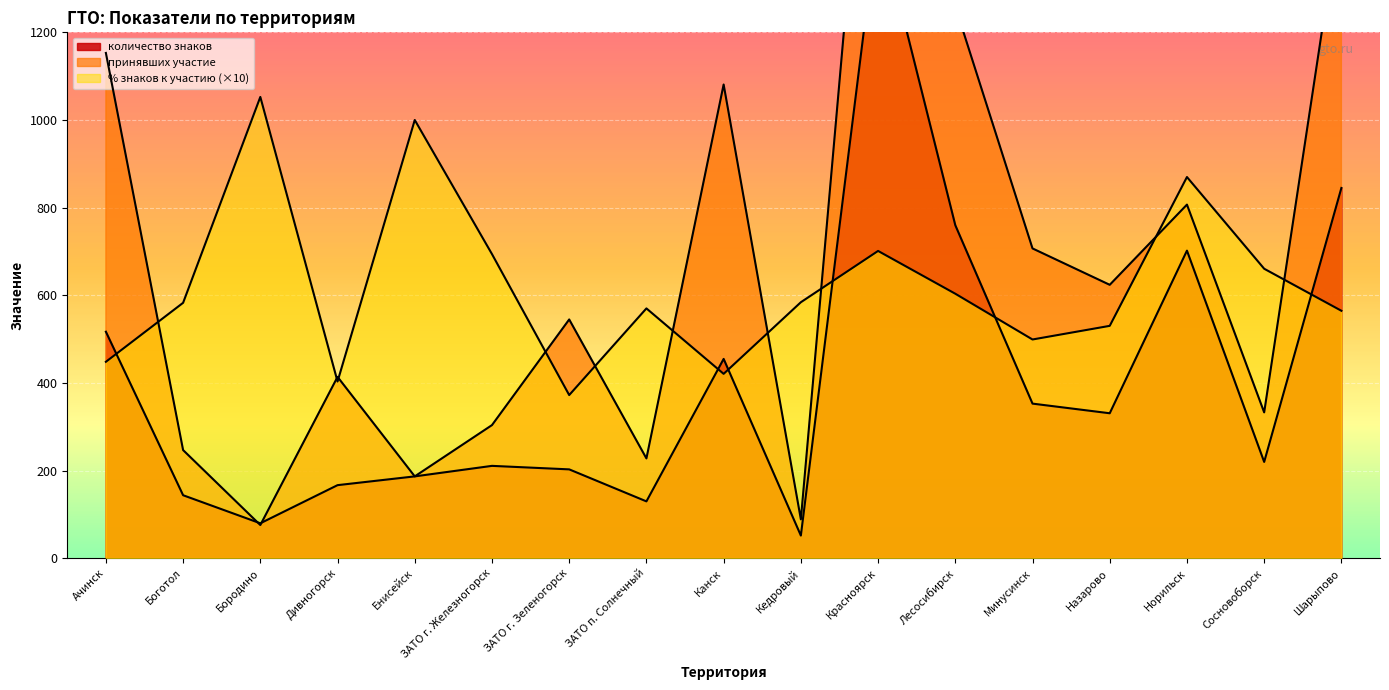

What is the total value across all series at Кедровый?

725.3